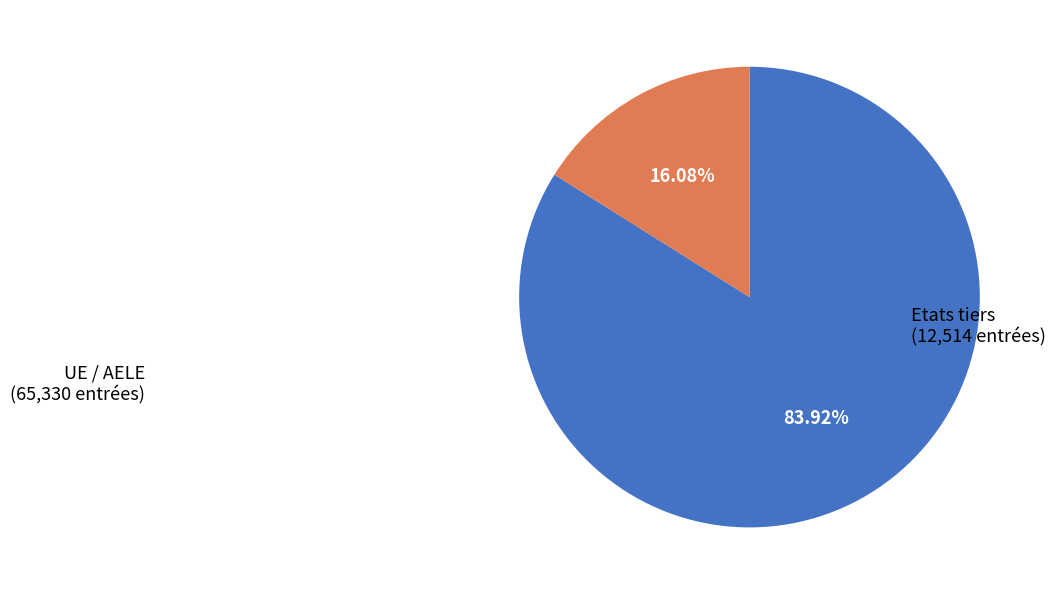

How many segments does this pie chart have?

2